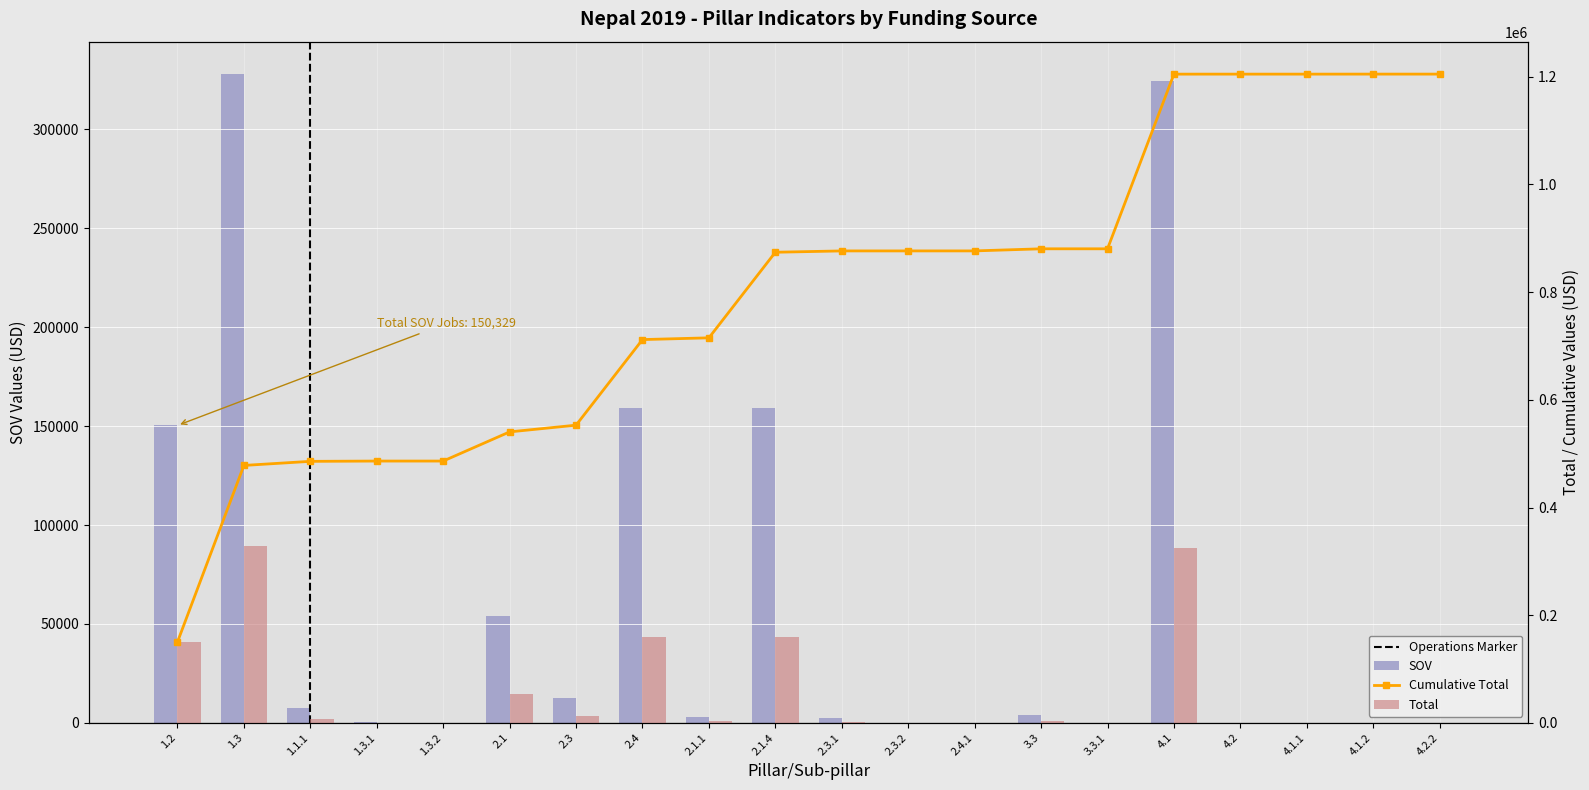

How many groups of bars are there?

20